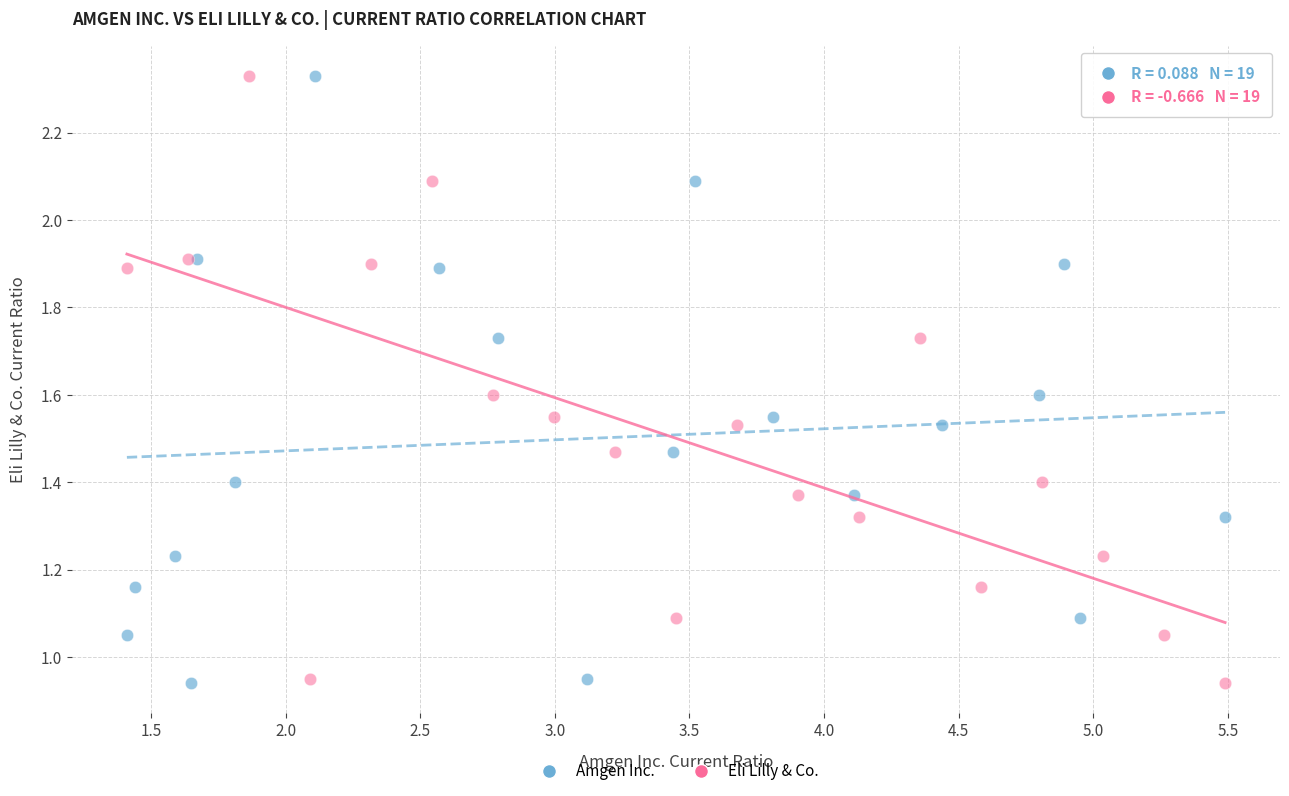

What are all the series names shown in the legend?

Amgen Inc., Eli Lilly & Co.